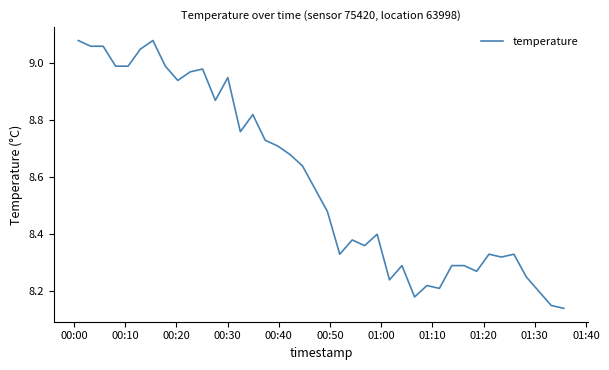

What is the difference between the maximum and minimum values?

0.9